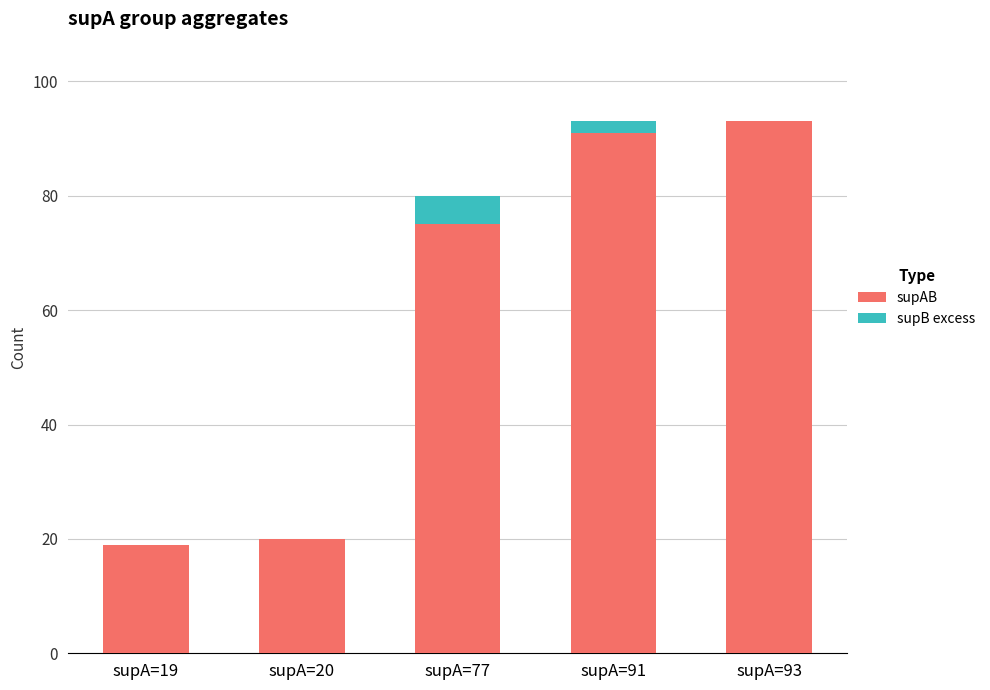

What is the highest value of the supAB series?

93